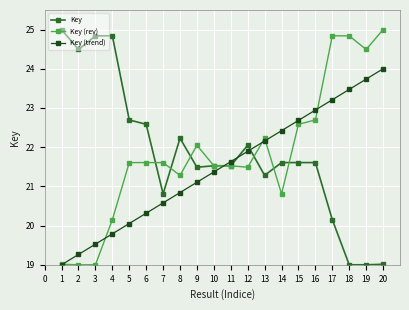

Which series ends up on top after the final intersection of Key and Key (trend)?

Key (trend)